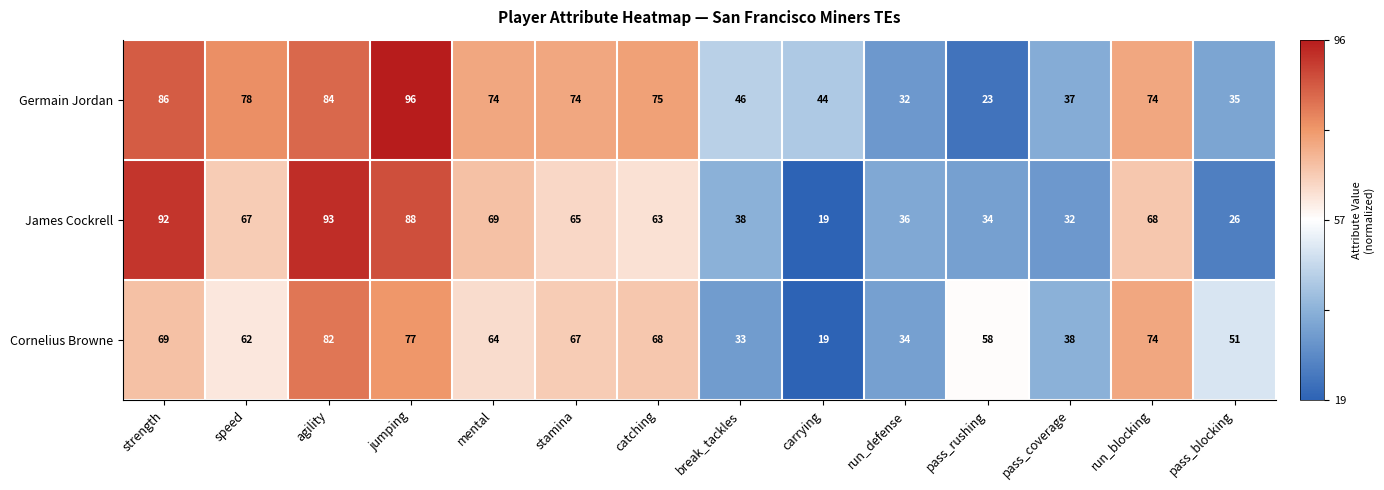

At which category is the sum across all series the highest?

jumping